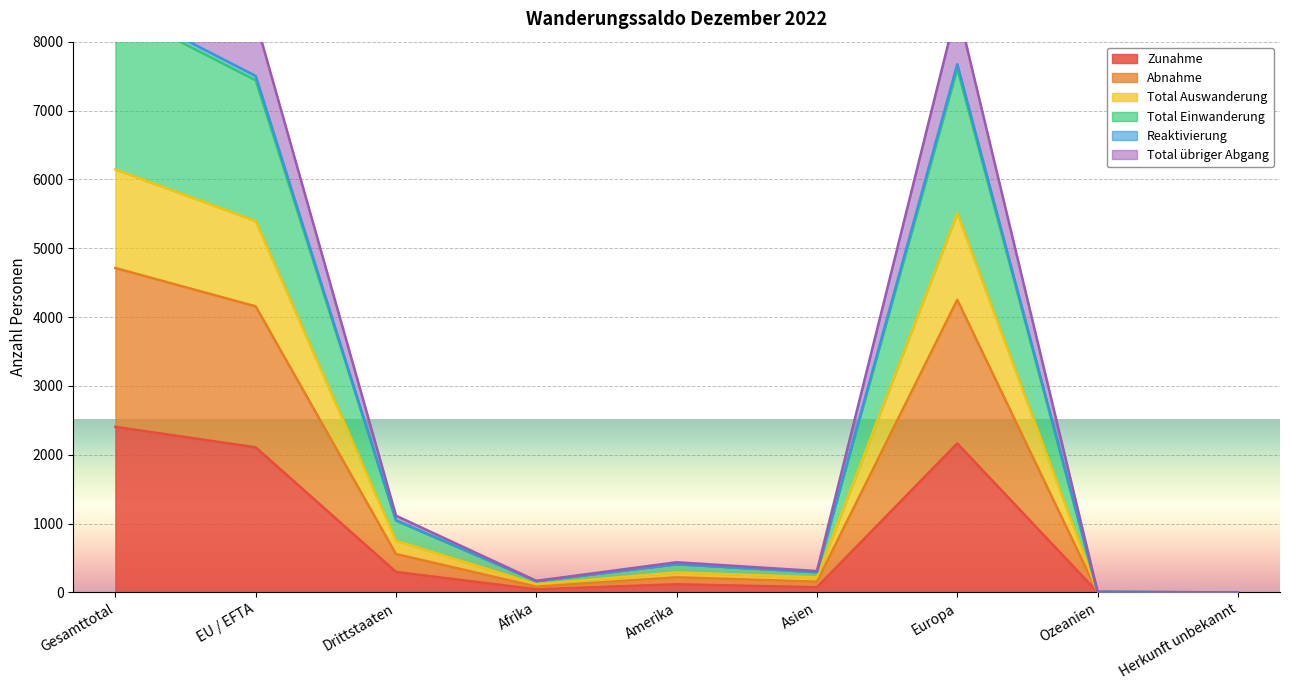

At which label does Reaktivierung reach its peak?

Gesamttotal